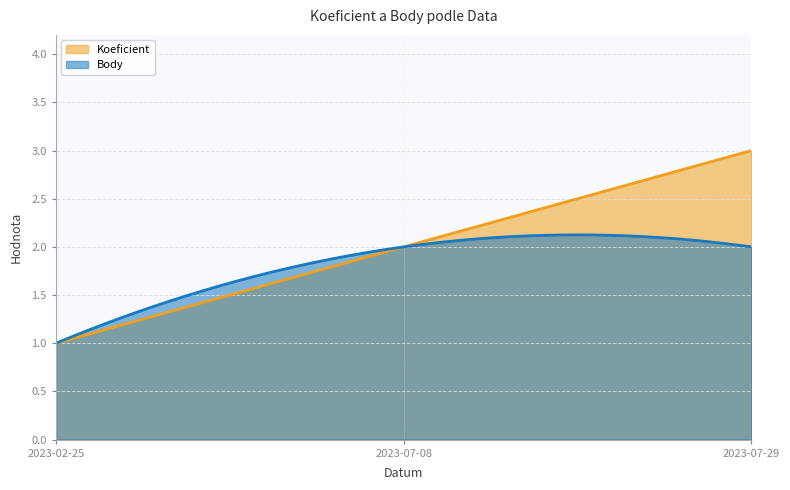

What position from the right is 2023-02-25?

3